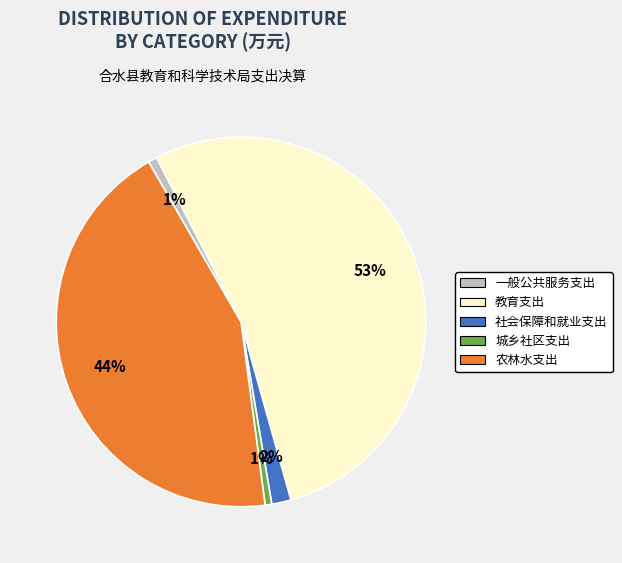

True or false: 城乡社区支出 accounts for 1% of the total.

True